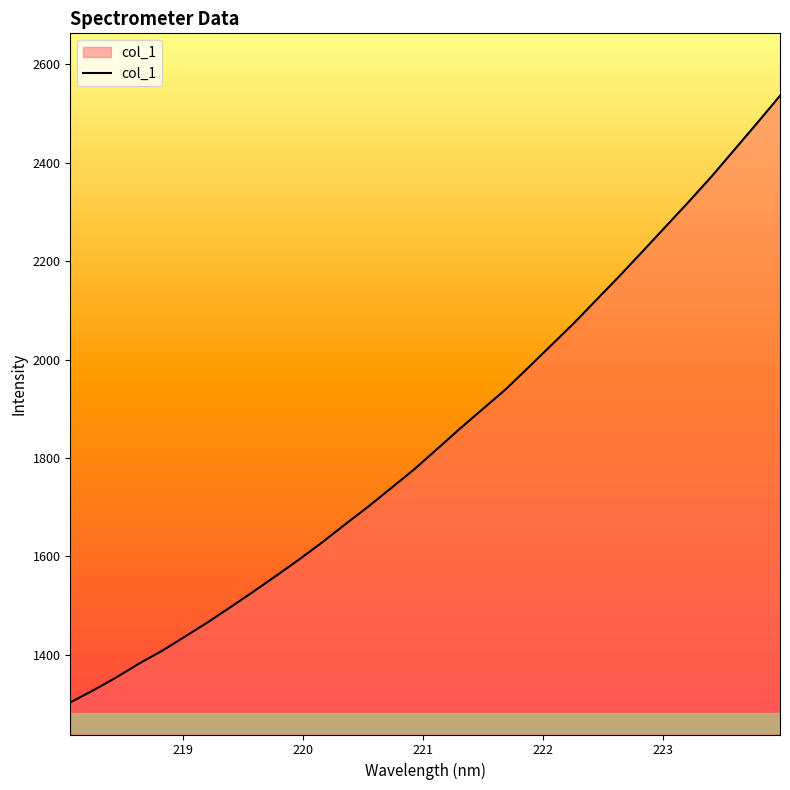

What is the minimum value shown in the chart?

1303.6